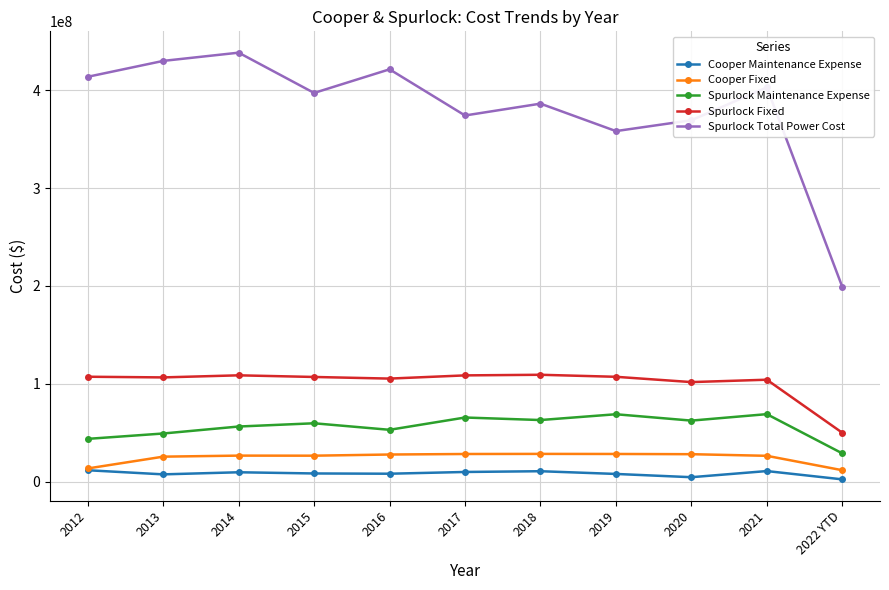

Rank the series at 2014 from lowest to highest value.

Cooper Maintenance Expense, Cooper Fixed, Spurlock Maintenance Expense, Spurlock Fixed, Spurlock Total Power Cost